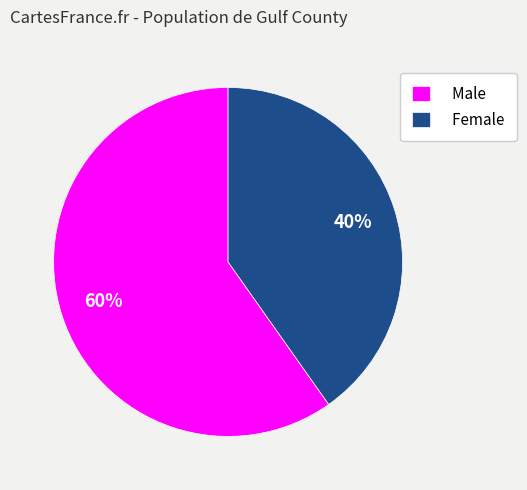

True or false: Female accounts for 40% of the total.

True